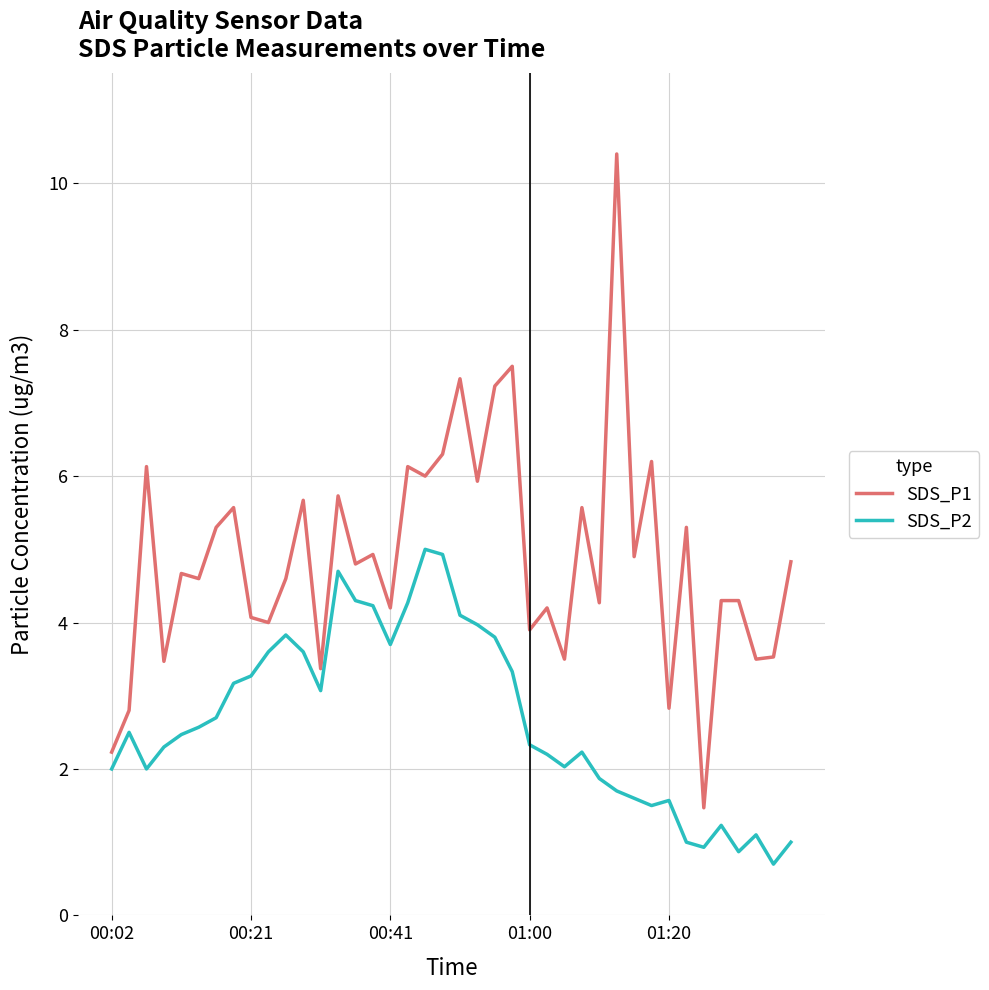

Which series has the widest spread of values?

SDS_P1